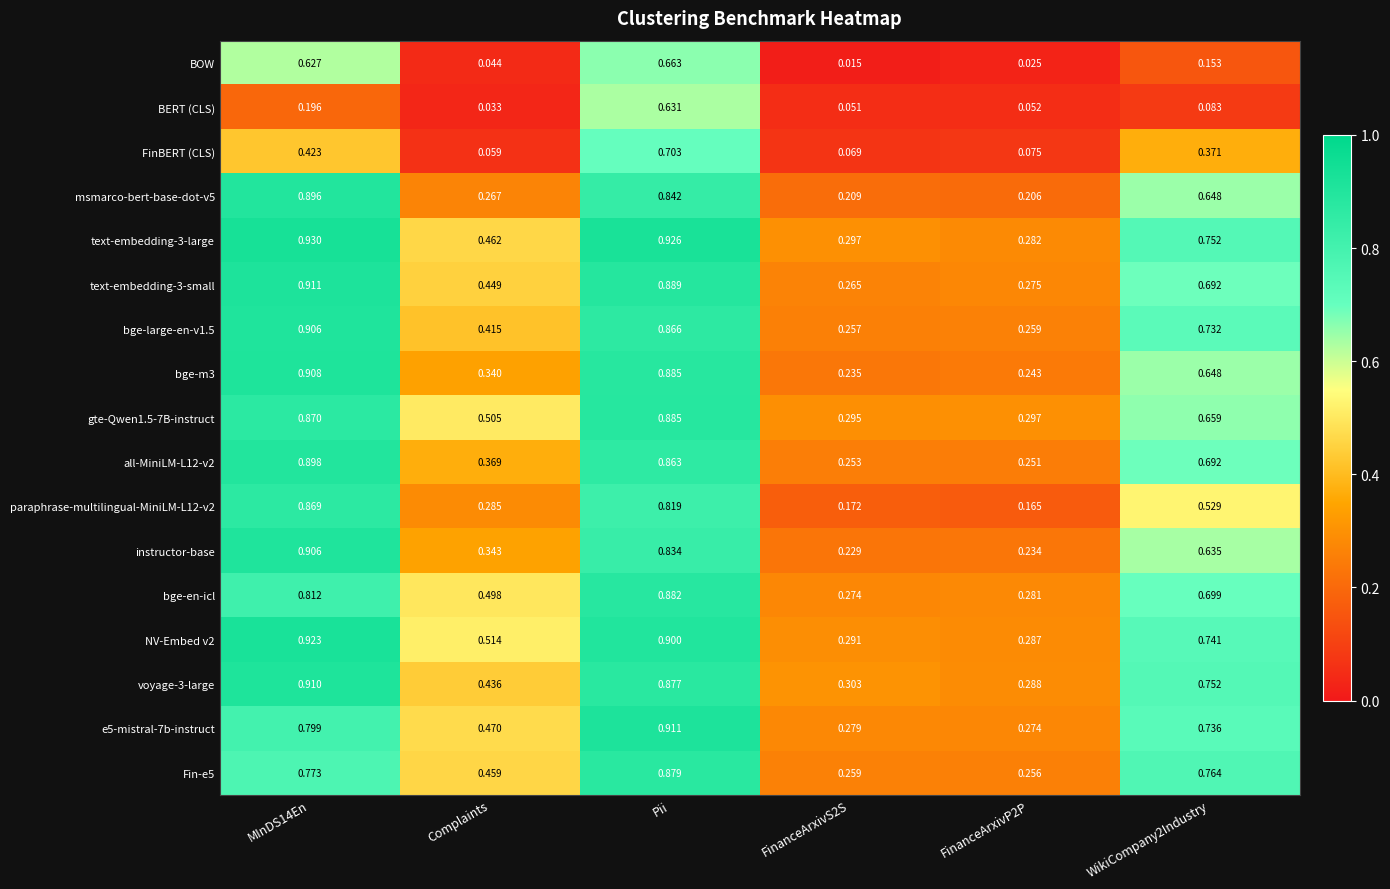

Between MInDS14En and Pii, which series saw the biggest shift?

BERT (CLS)